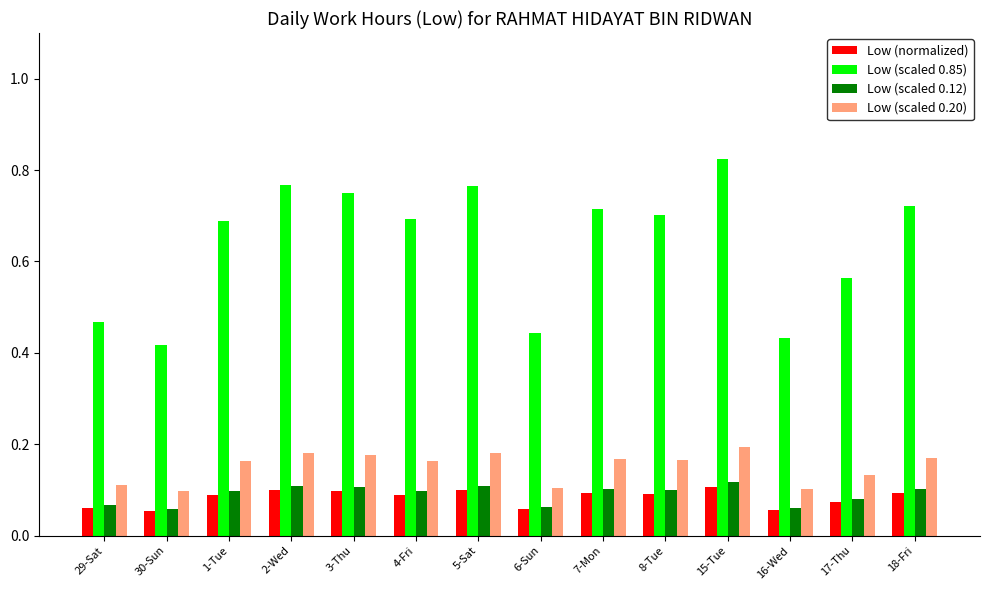

Which series has the largest total across all categories?

Low (scaled 0.85)